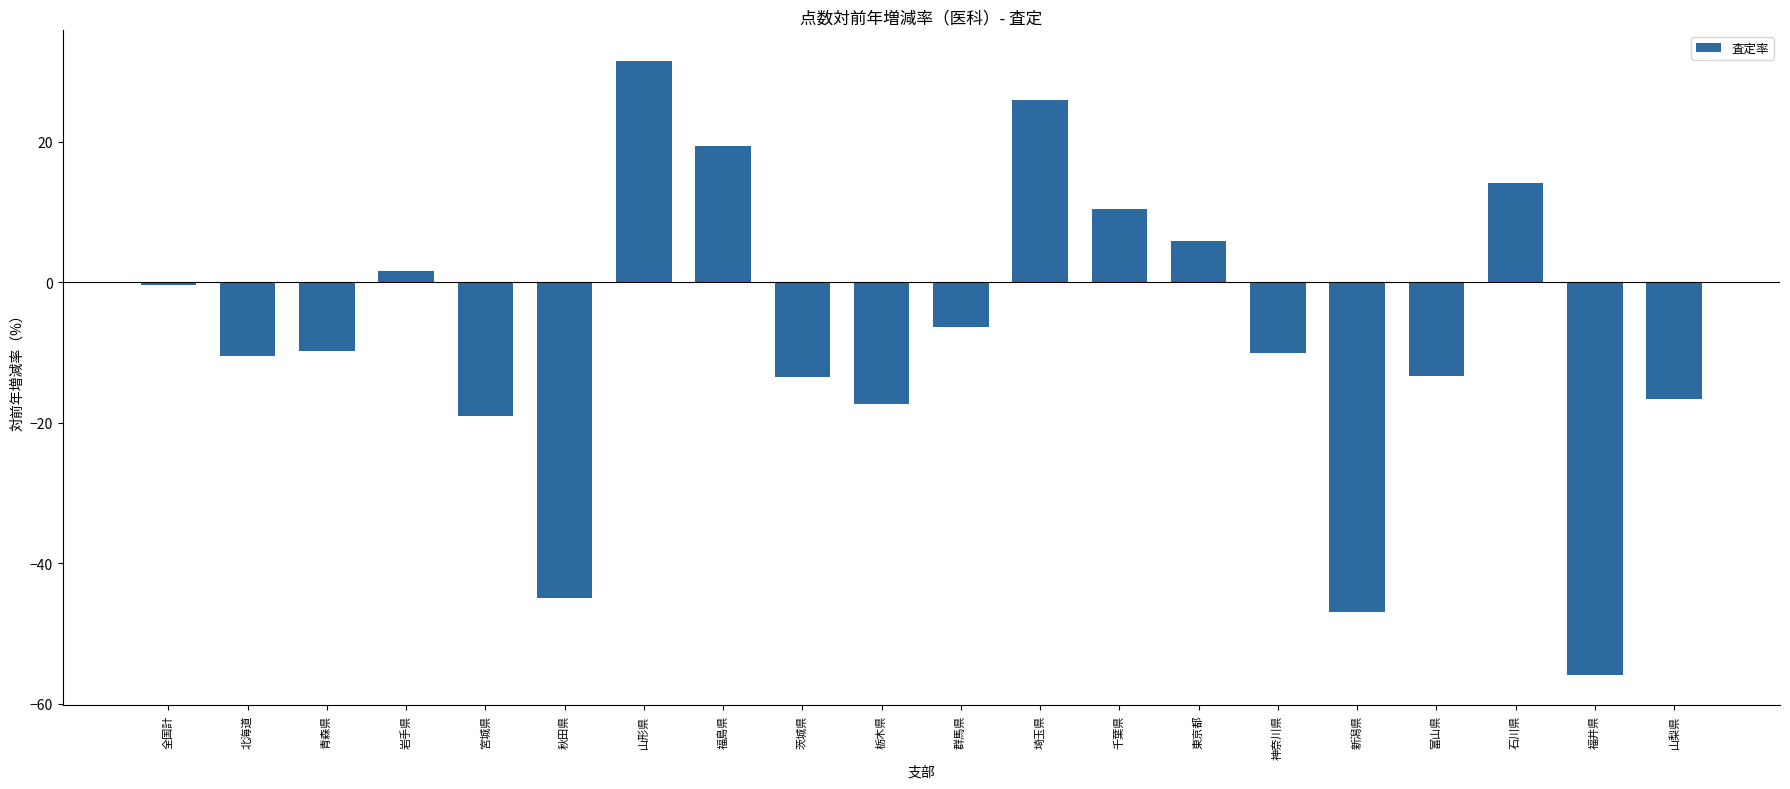

Which has a higher value, 秋田県 or 青森県?

青森県